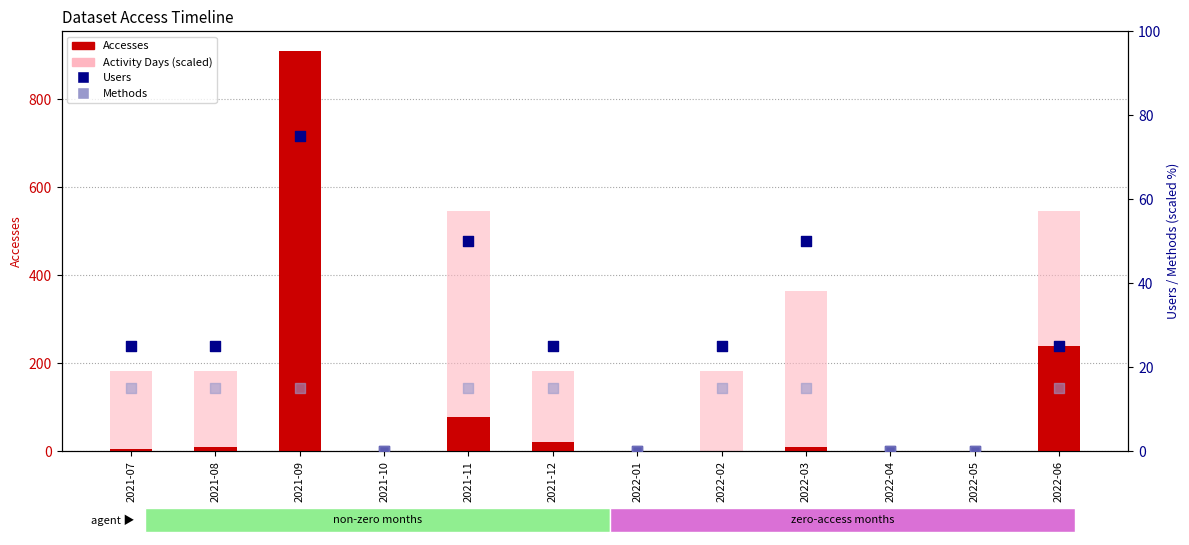

Which series has the largest total across all categories?

Activity Days (scaled)